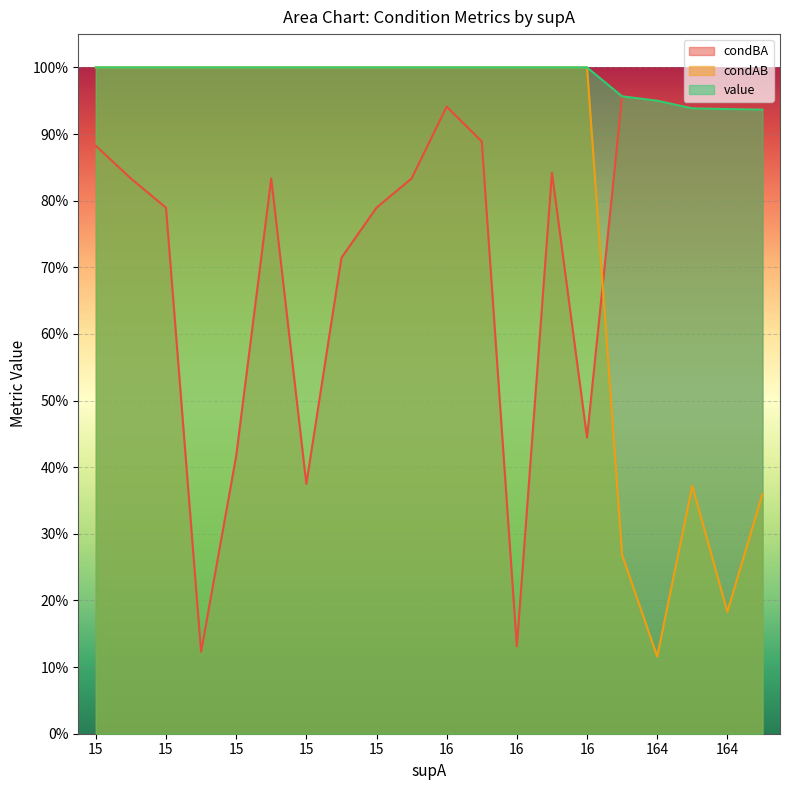

Which category has the highest value in the value series?

15